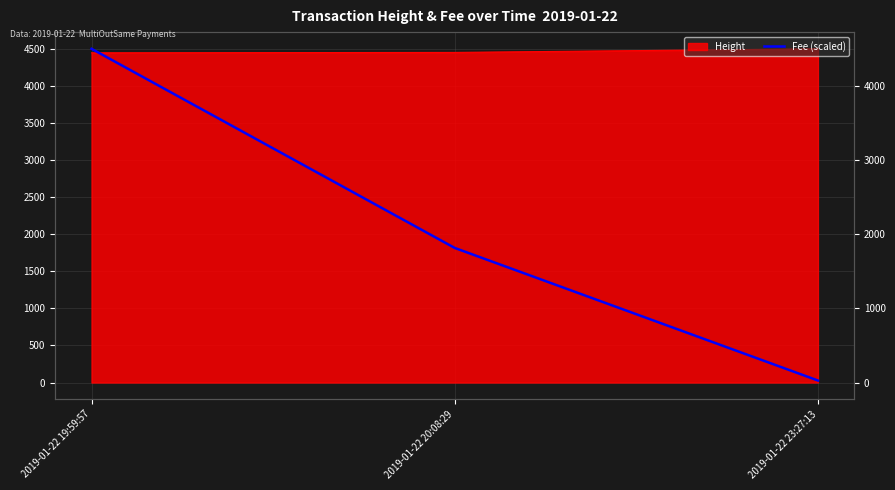

How many values are below 1816?

1